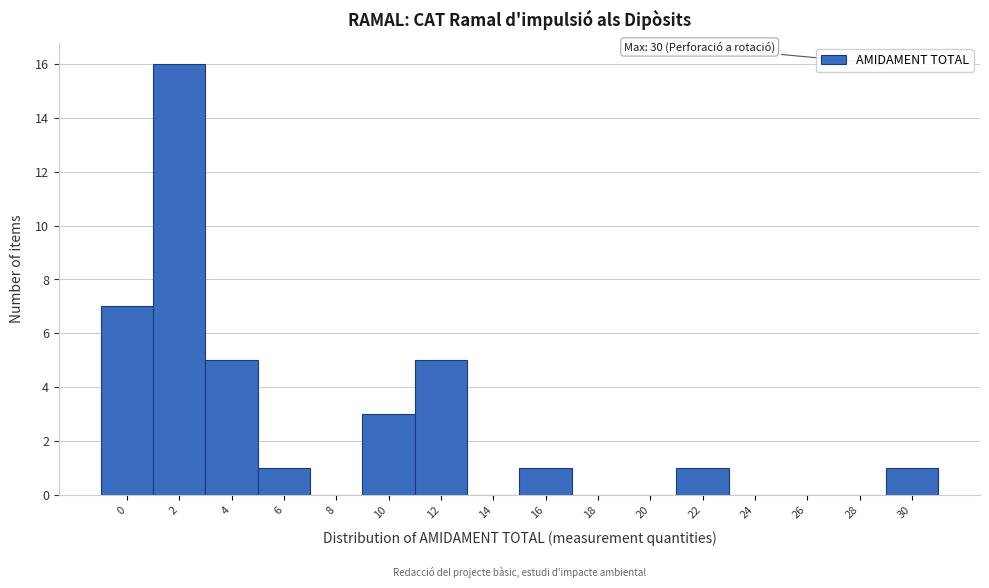

Reading left to right, transcribe all the data shown in this chart.

0=7	2=16	4=5	6=1	8=0	10=3	12=5	14=0	16=1	18=0	20=0	22=1	24=0	26=0	28=0	30=1